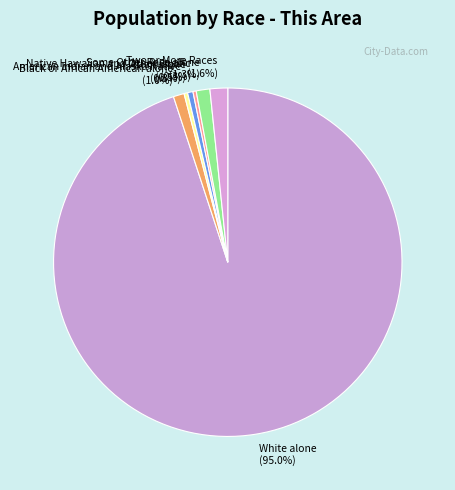

To the nearest percent, what is the difference between the Two or More Races and Asian alone slice percentages?

1%